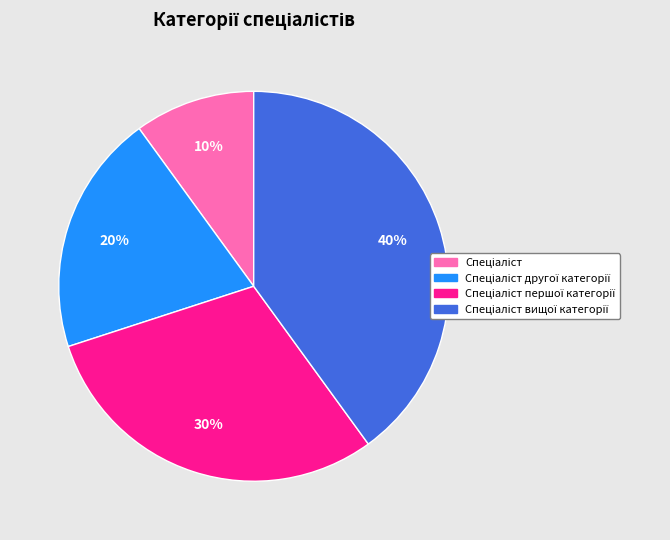

How many slices are in this pie chart?

4